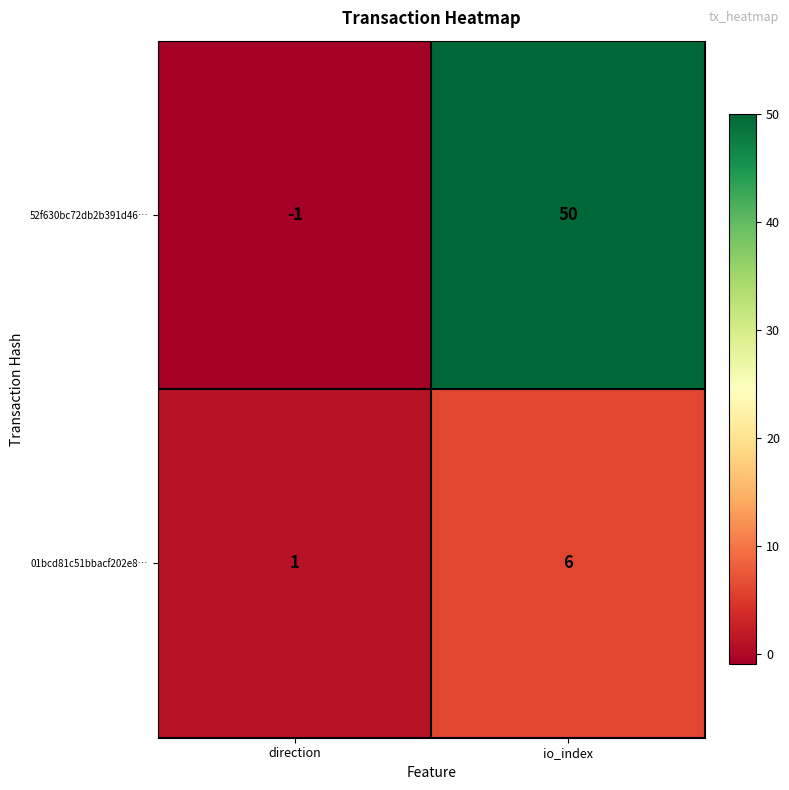

Read the 01bcd81c51bbacf202e8… value at io_index.

6